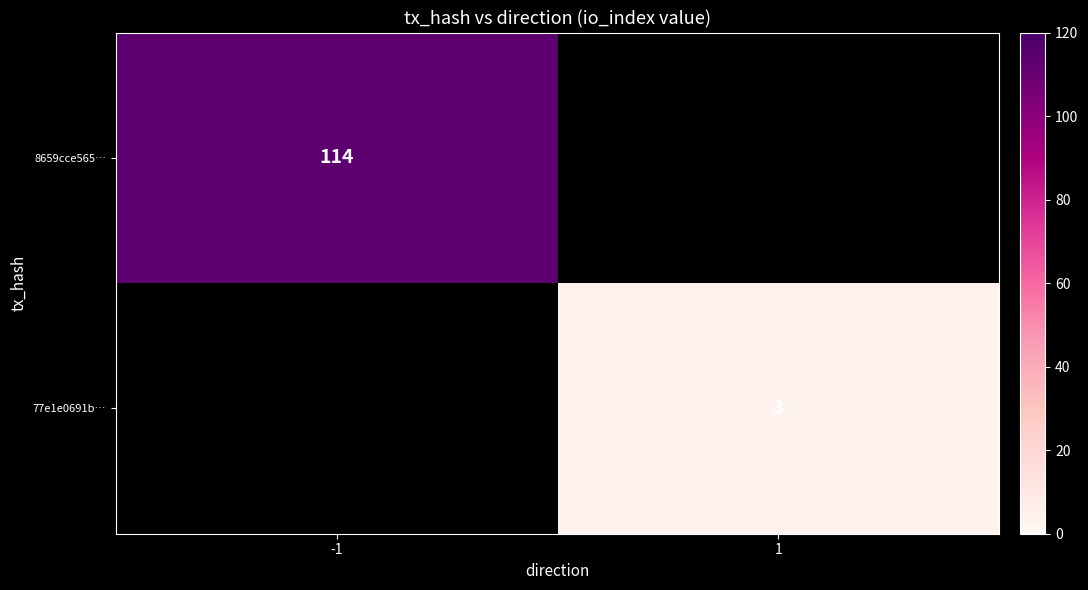

Is the value of 8659cce565… at -1 greater than the value of 77e1e0691b… at 1?

Yes